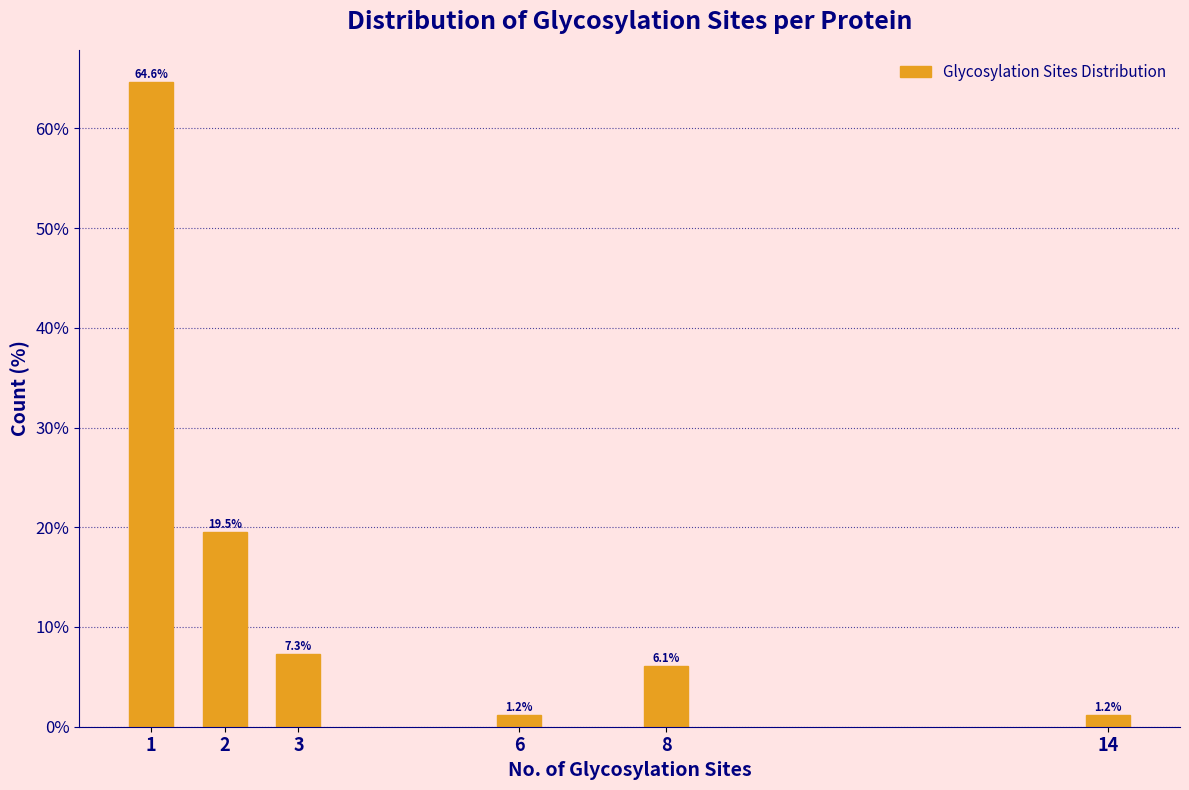

Reading left to right, list all the values displayed in this chart.

64.6	19.5	7.3	1.2	6.1	1.2